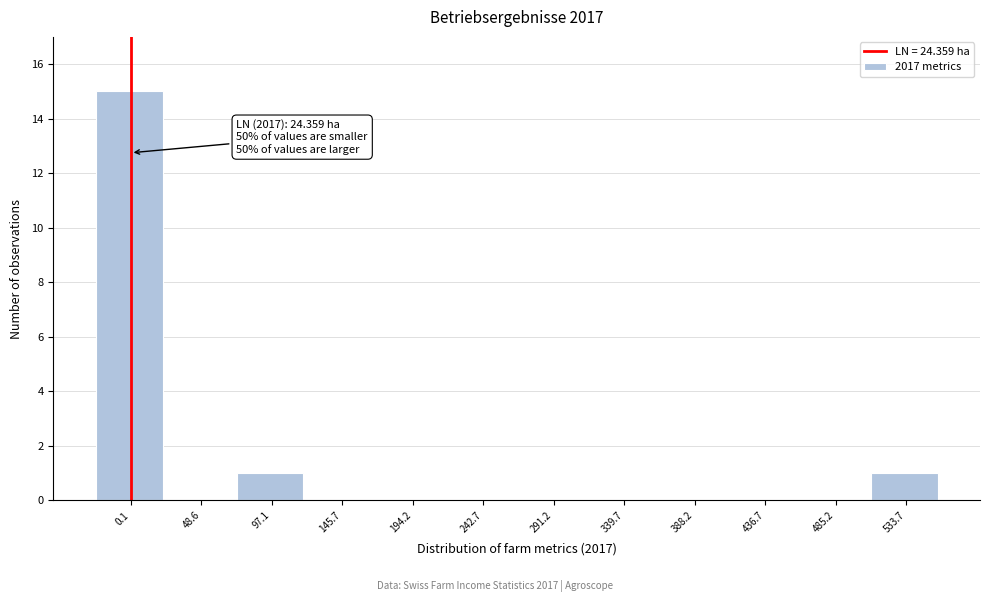

Reading right to left, what are all the values shown in this chart?

533.7=1	485.2=0	436.7=0	388.2=0	339.7=0	291.2=0	242.7=0	194.2=0	145.7=0	97.1=1	48.6=0	0.1=15